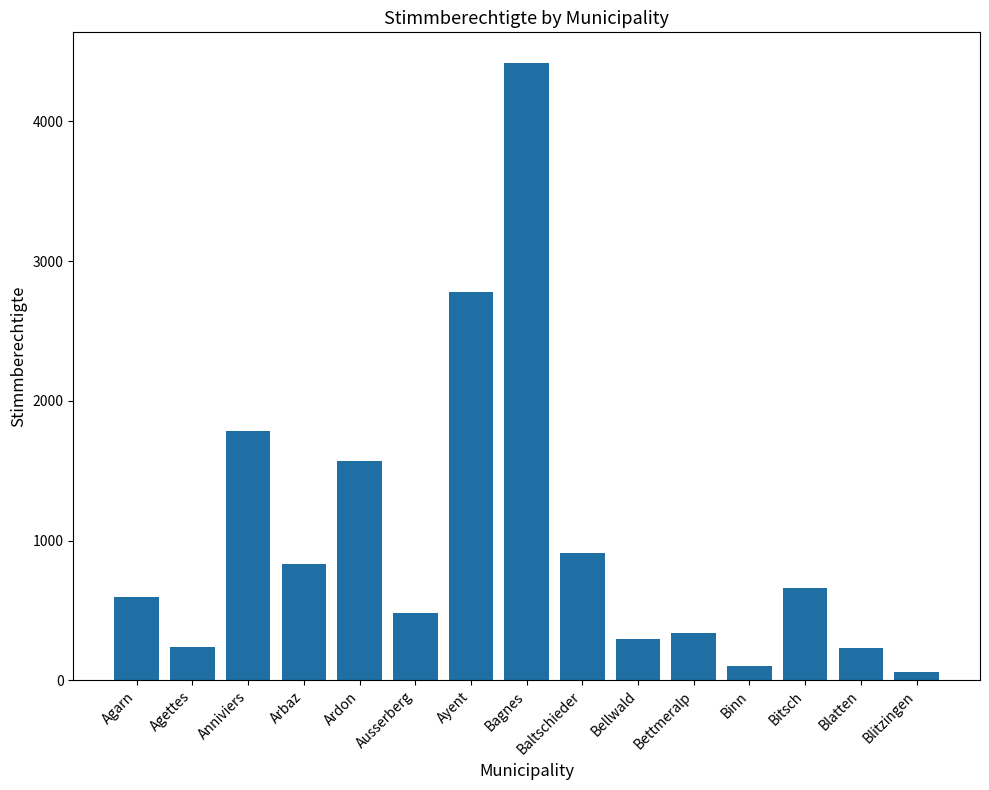

Which label corresponds to the largest value in the chart?

Bagnes